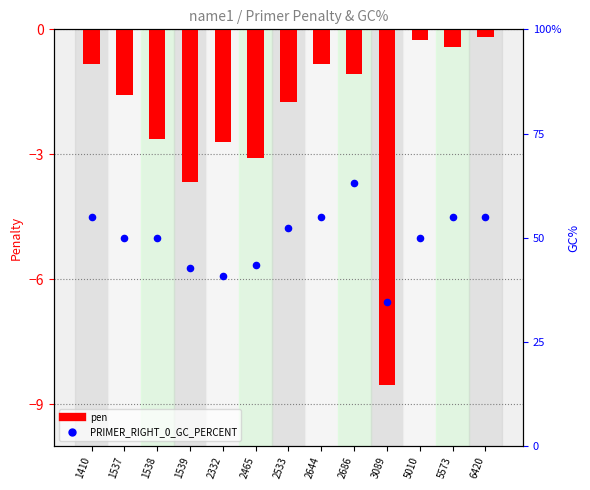

Which series reaches the minimum Y coordinate?

pen